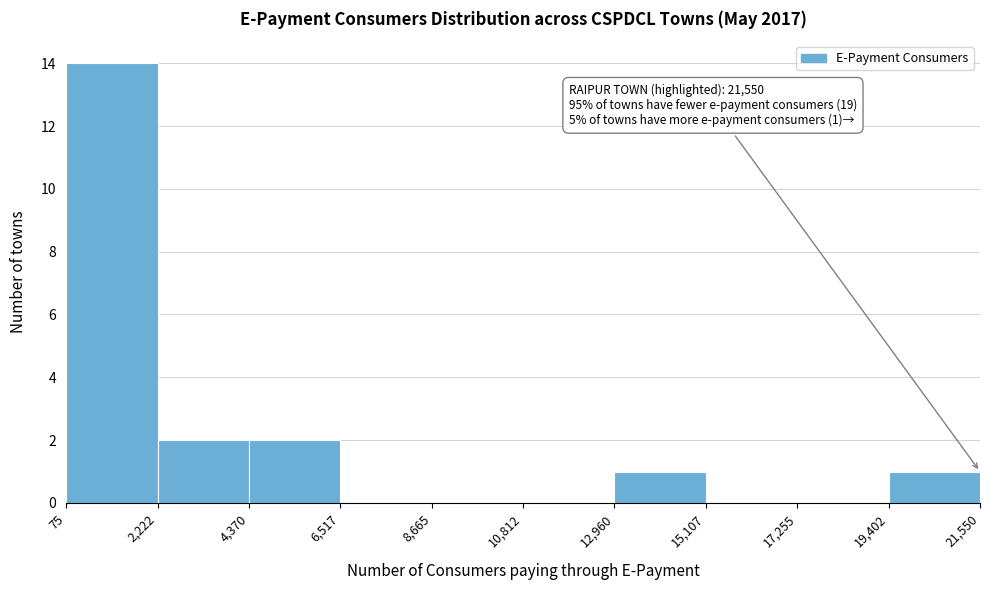

Over which range of the x-axis is the bar tallest?

75 to 2,222